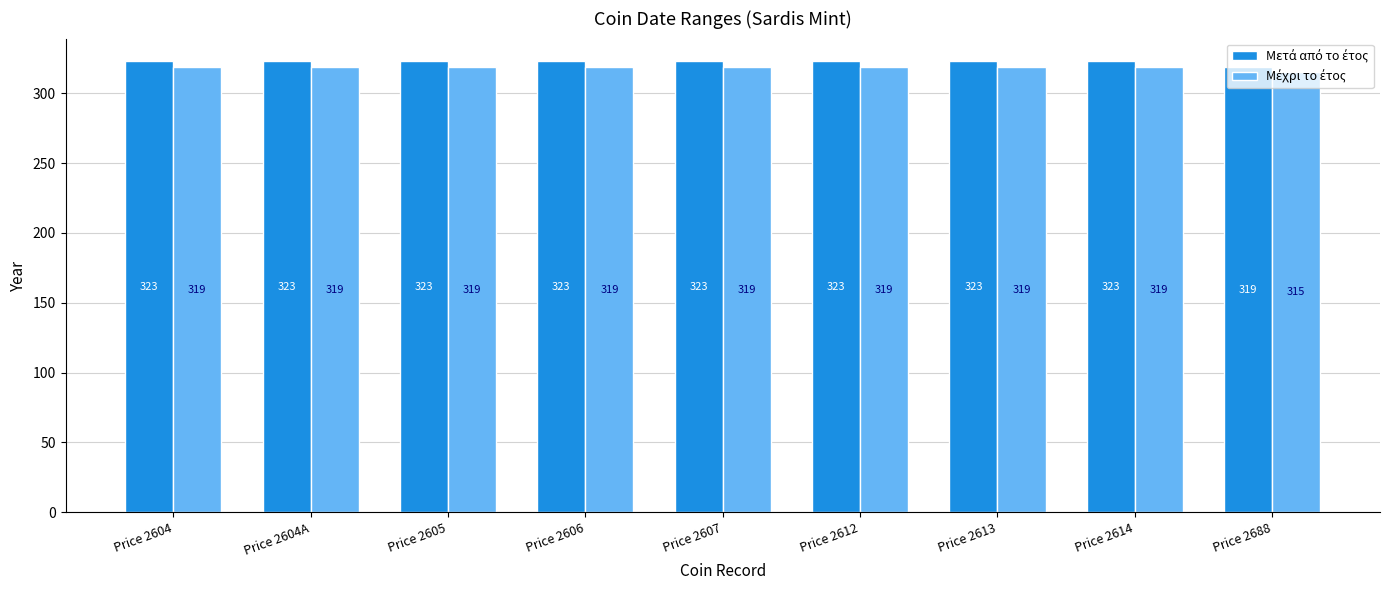

Which label corresponds to the smallest value in the chart?

Price 2688